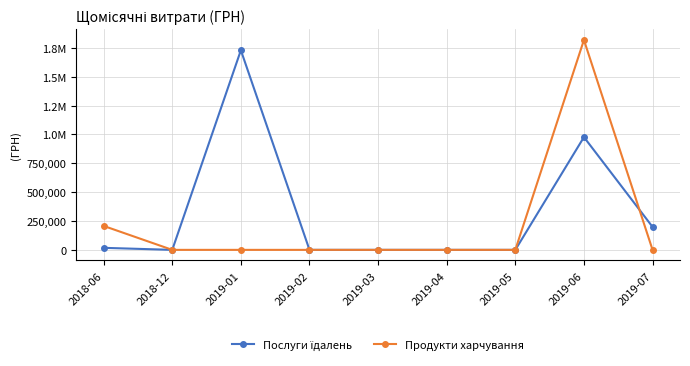

Where is Продукти харчування nearest to the value 909694?

2018-06